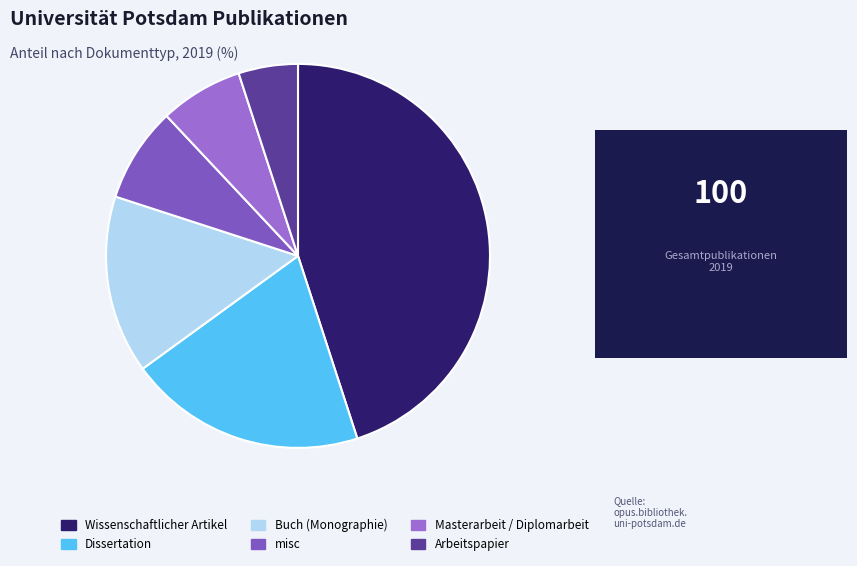

True or false: Dissertation accounts for 20% of the total.

True